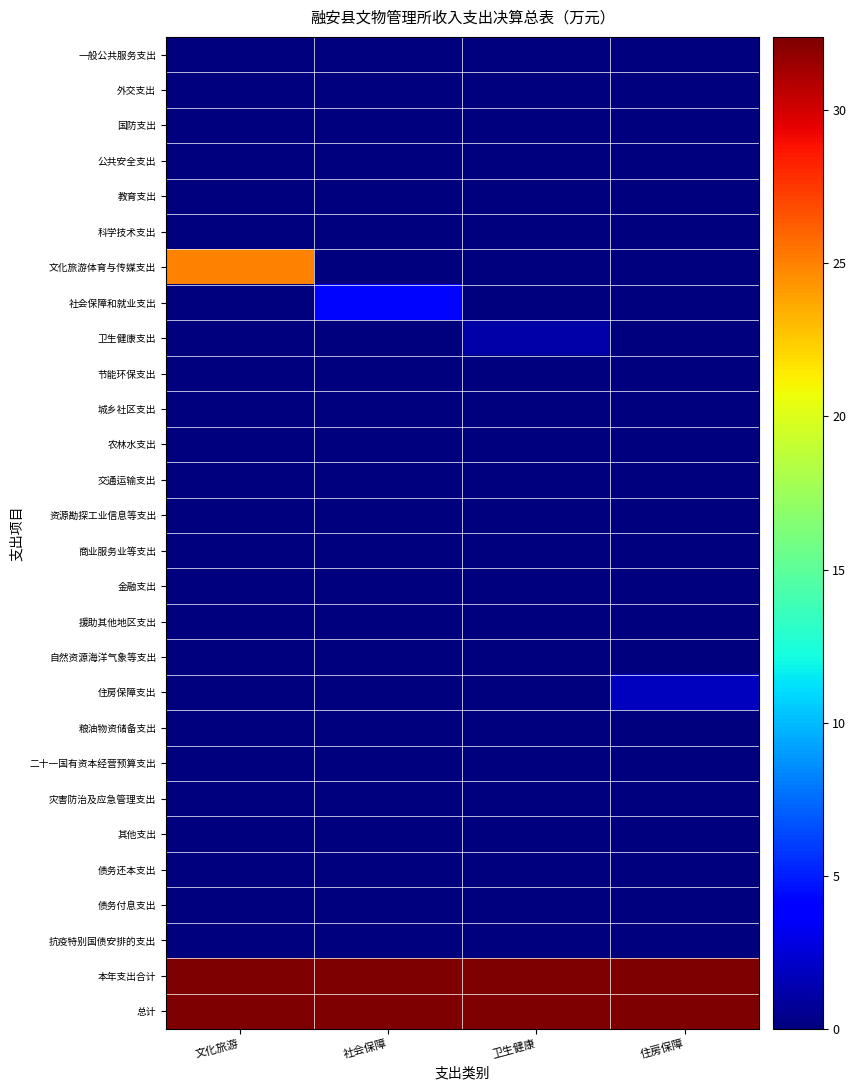

Which series changed the most between 社会保障 and 卫生健康?

社会保障和就业支出